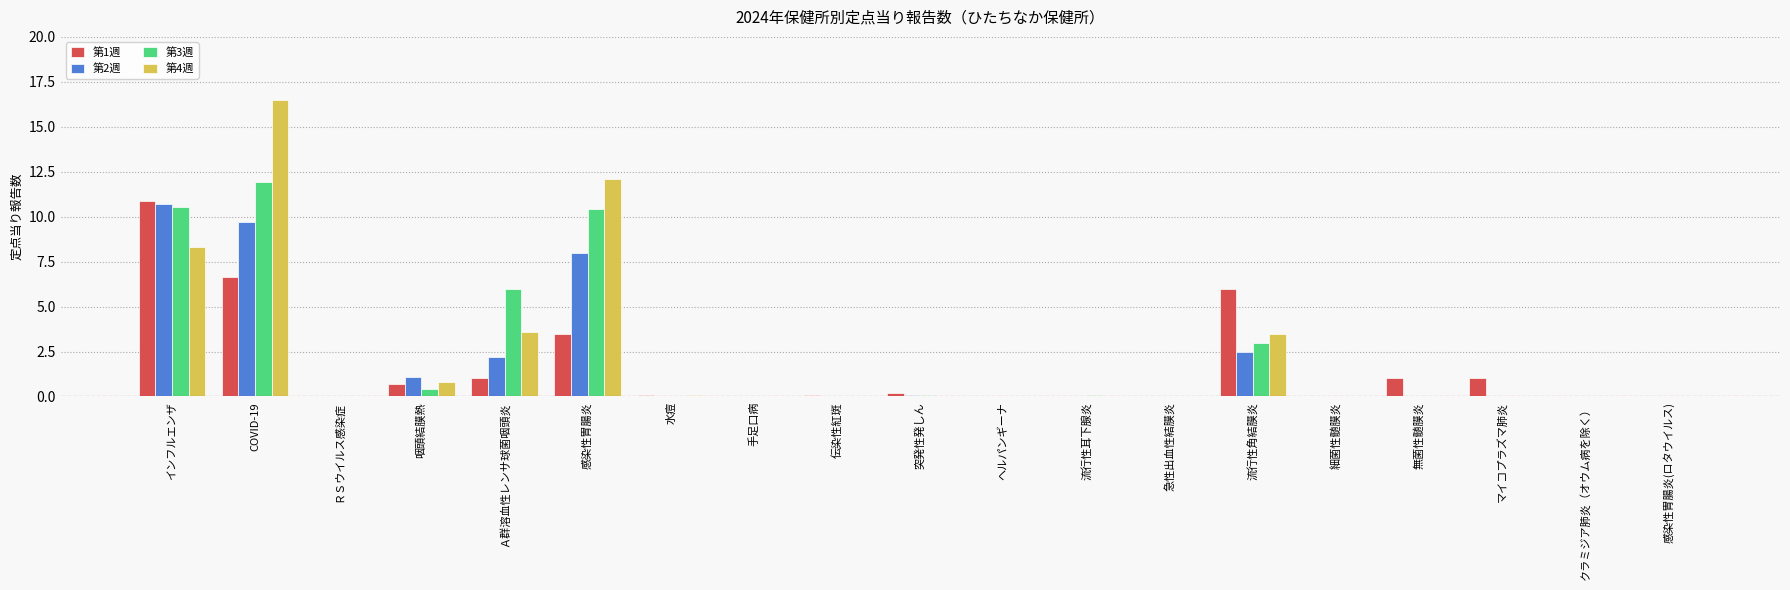

Which label corresponds to the largest value in the chart?

COVID-19